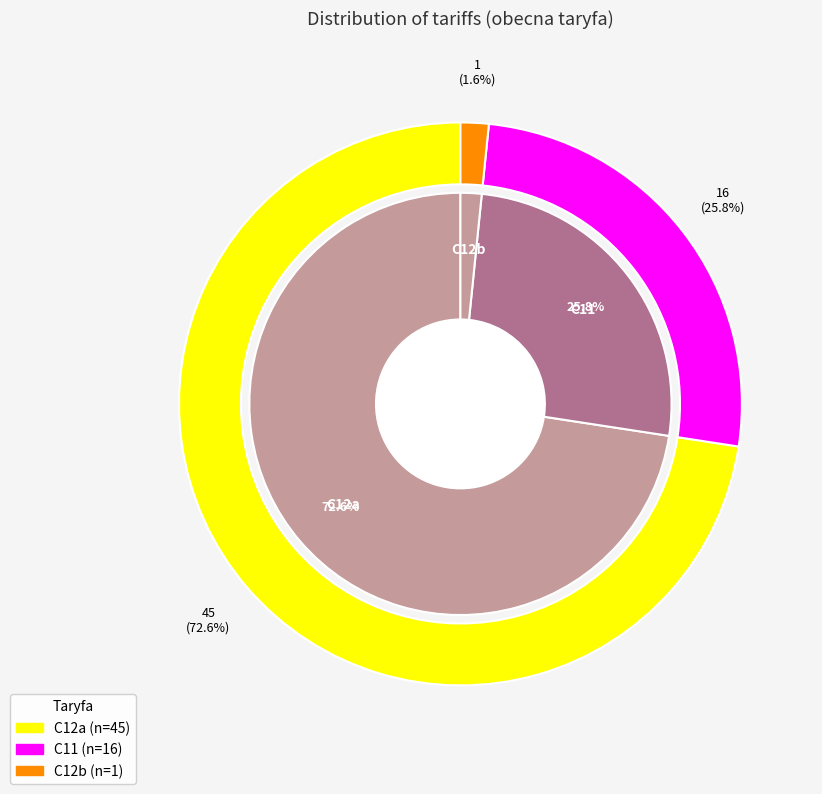

What is the smallest slice in the pie chart?

C12b